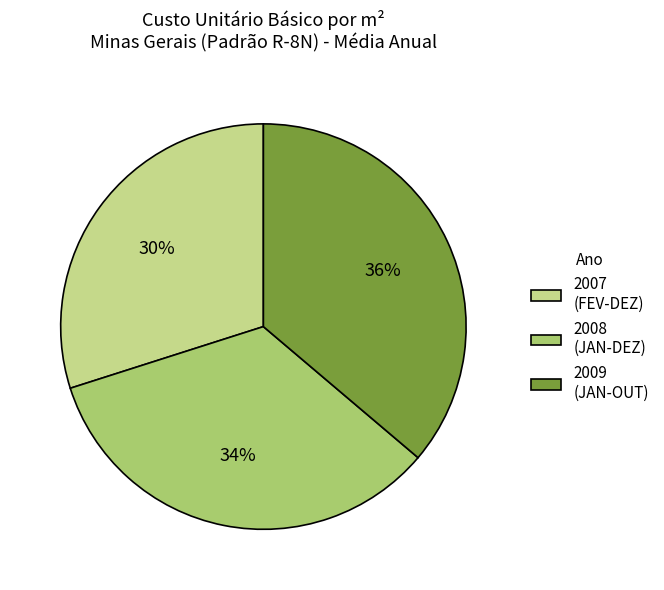

How many segments does this pie chart have?

3